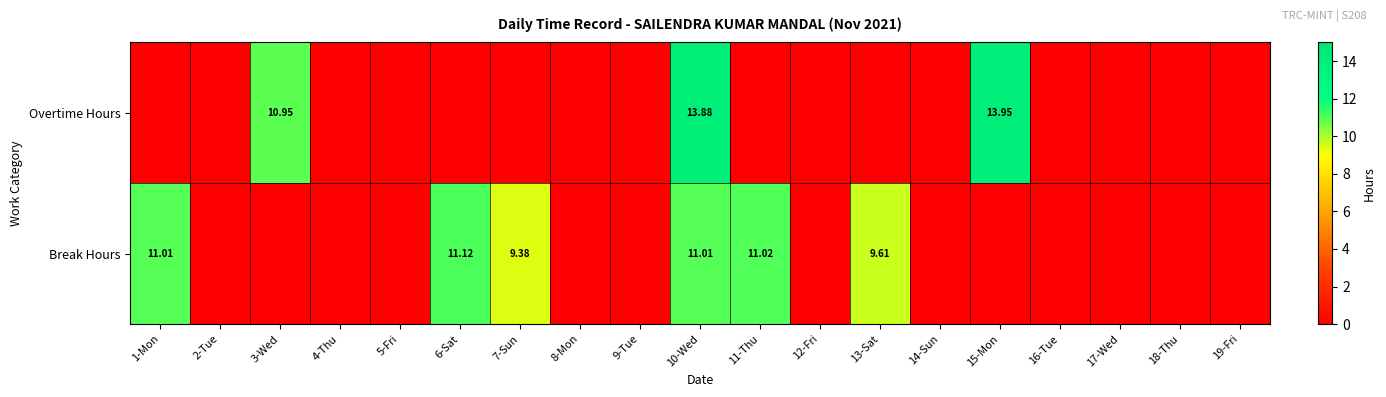

Between 13-Sat and 19-Fri, which is larger?

13-Sat